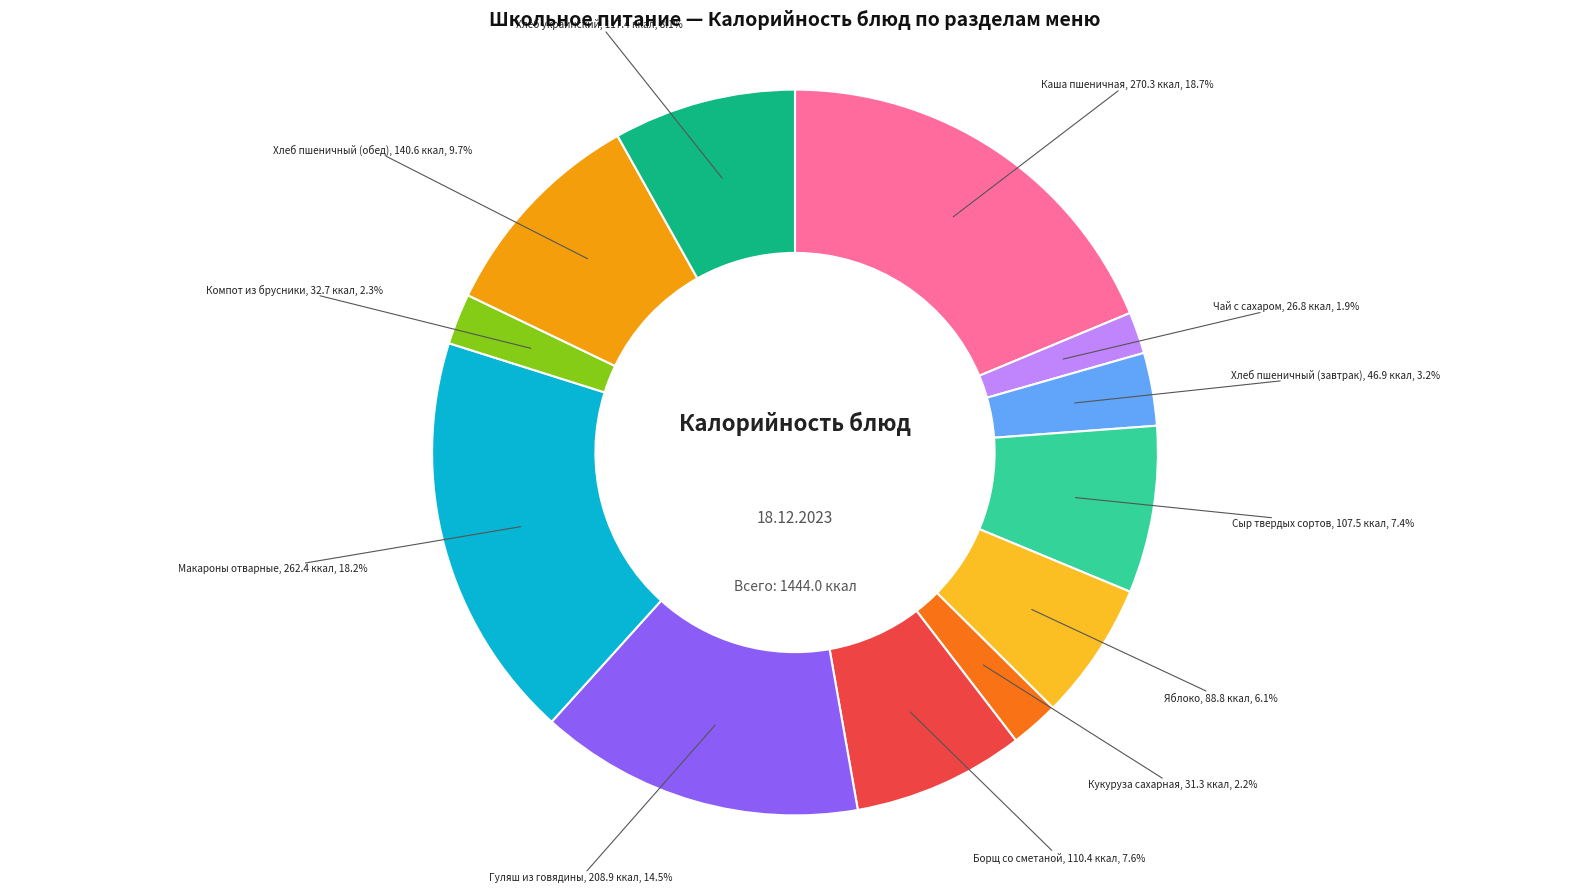

Is there a majority slice in this chart?

No